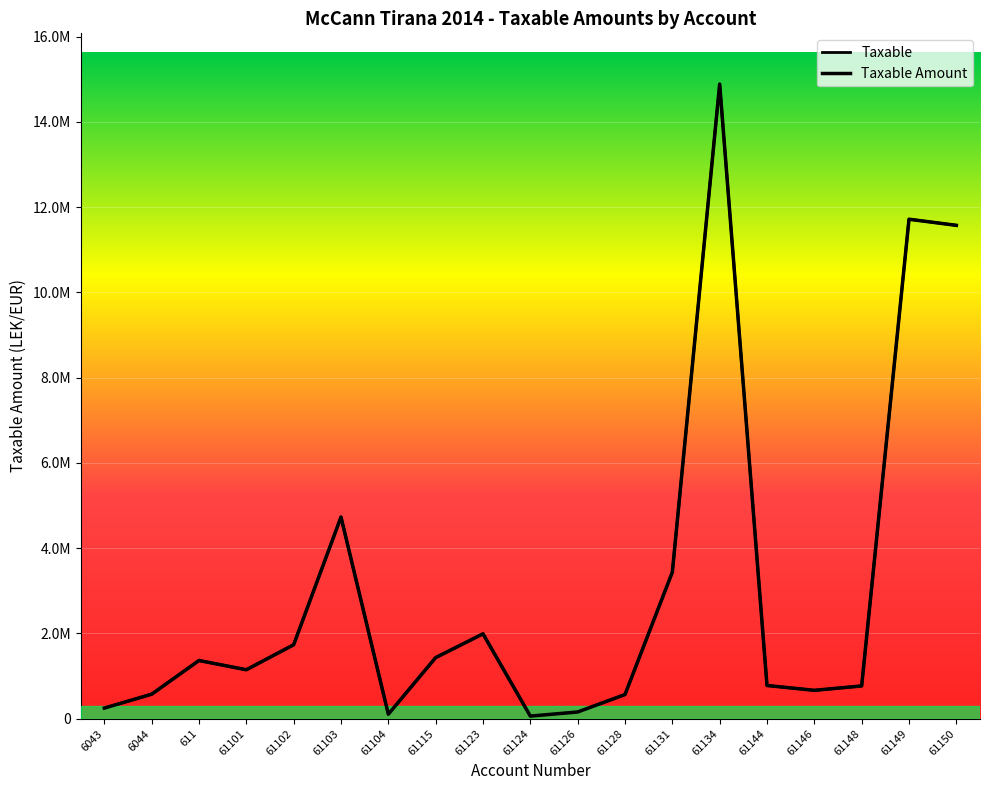

At which category does the data reach its first local peak?

611